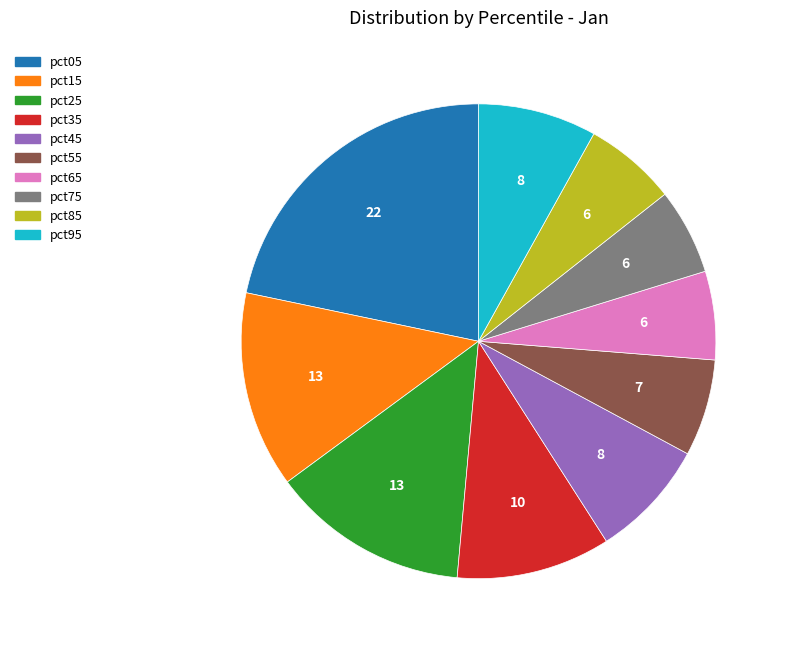

Is it true that pct65 is 6% of the pie?

True